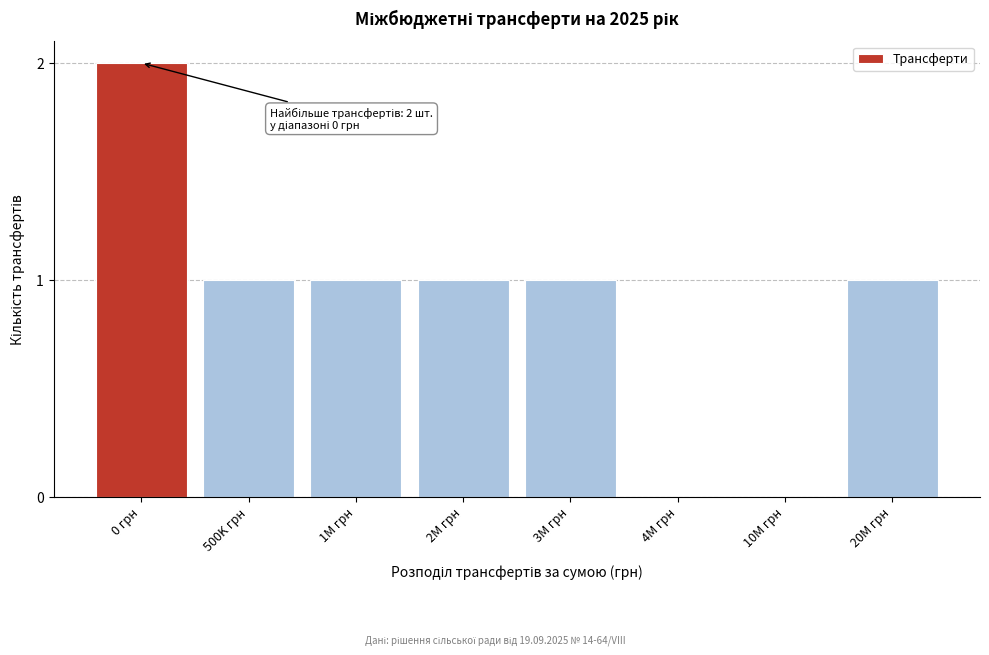

Reading left to right, transcribe all the data shown in this chart.

0 грн=2	500K грн=1	1M грн=1	2M грн=1	3M грн=1	4M грн=0	10M грн=0	20M грн=1